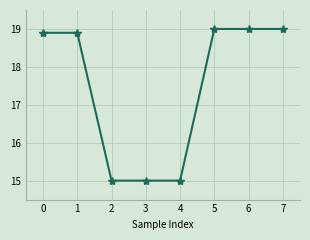

Reading left to right, list all the values displayed in this chart.

18.9	18.9	15.0	15.0	15.0	19.0	19.0	19.0